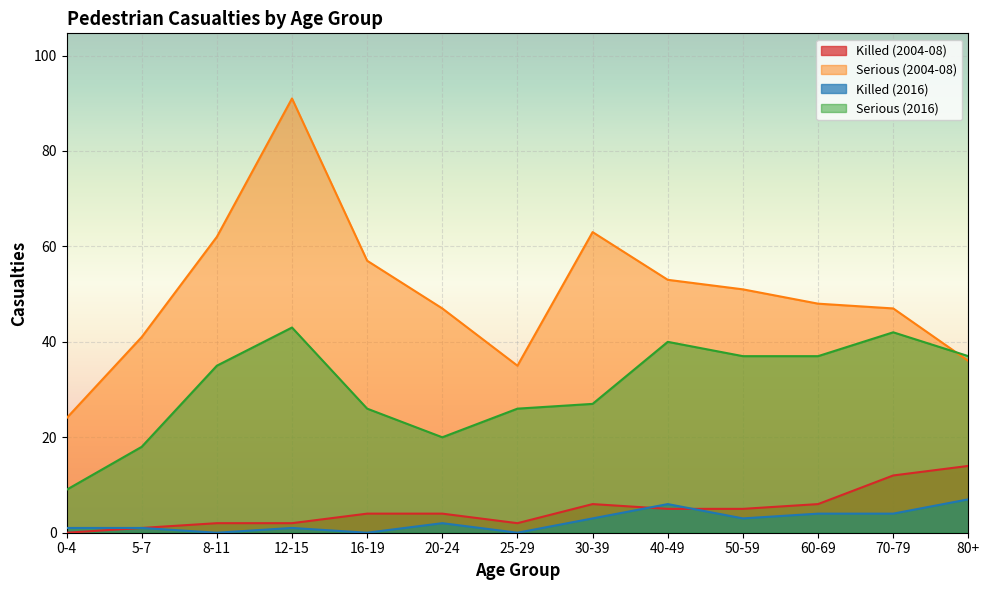

At which category does the chart reach its minimum across all series?

0-4